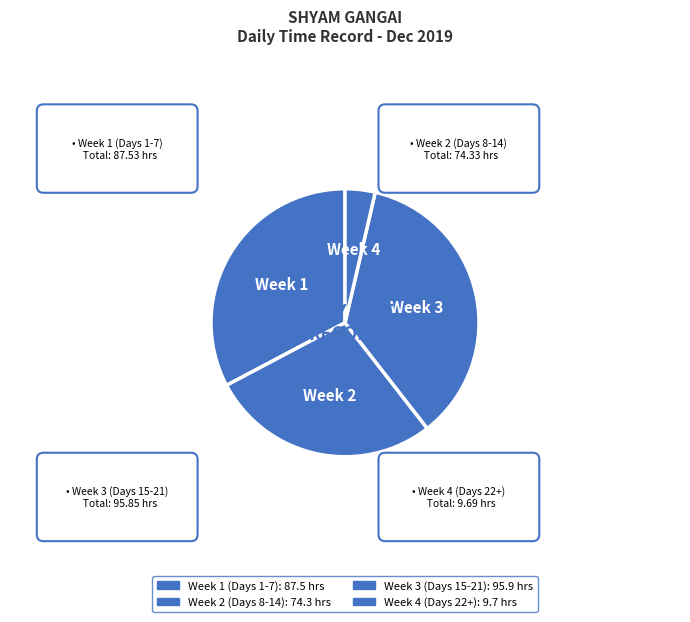

How many segments does this pie chart have?

4